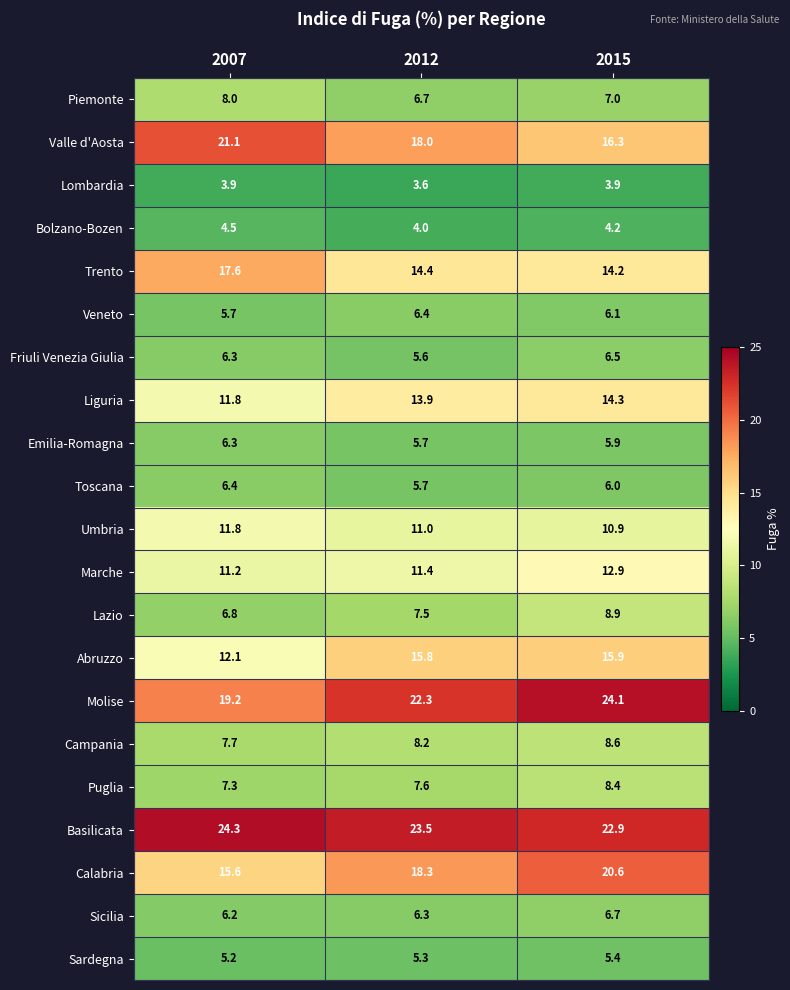

What is the difference between the Lazio values at 2007 and 2012?

0.7